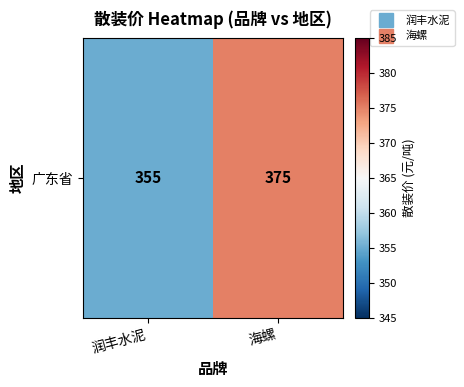

What is the smallest value displayed?

355